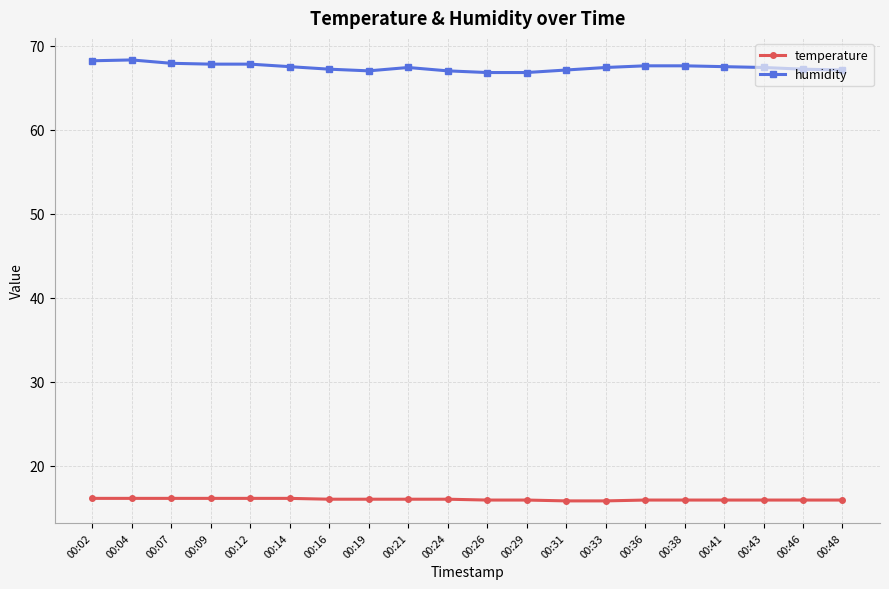

What is the greatest value displayed?

68.3